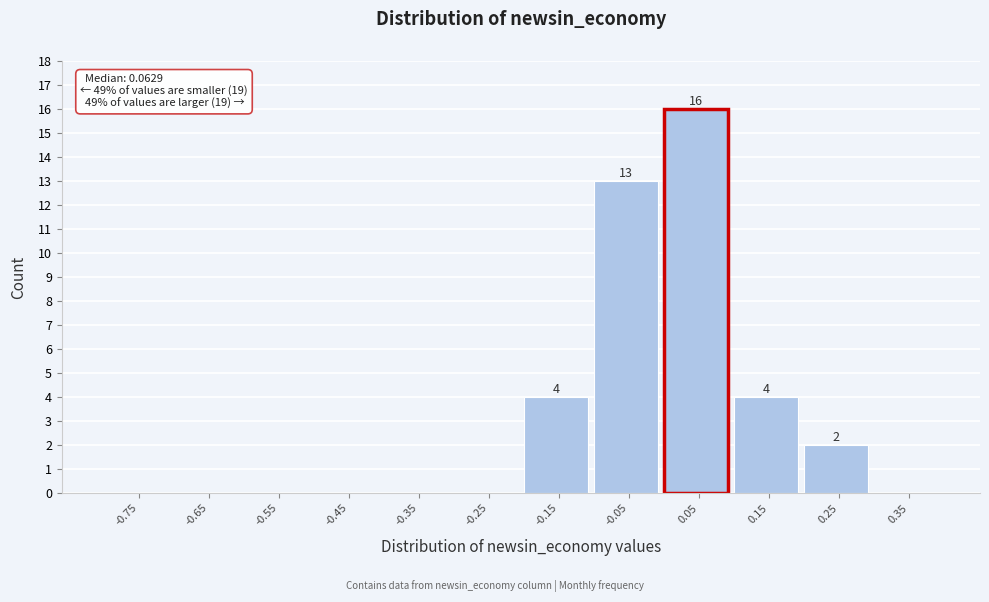

Reading right to left, extract all data points from this chart.

0.35=0	0.25=2	0.15=4	0.05=16	-0.05=13	-0.15=4	-0.25=0	-0.35=0	-0.45=0	-0.55=0	-0.65=0	-0.75=0